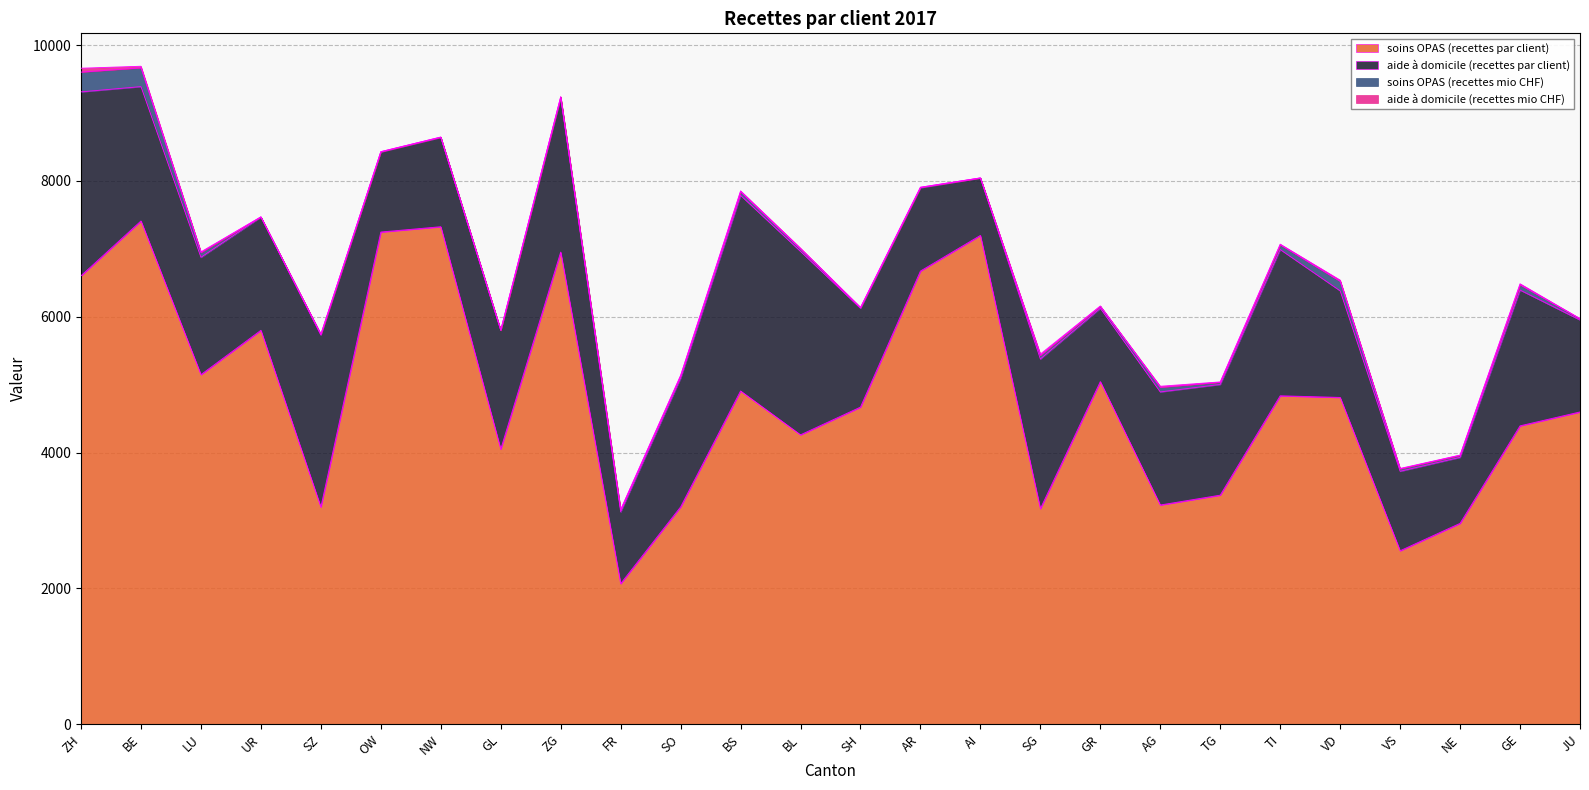

What is the greatest value displayed?

7411.0